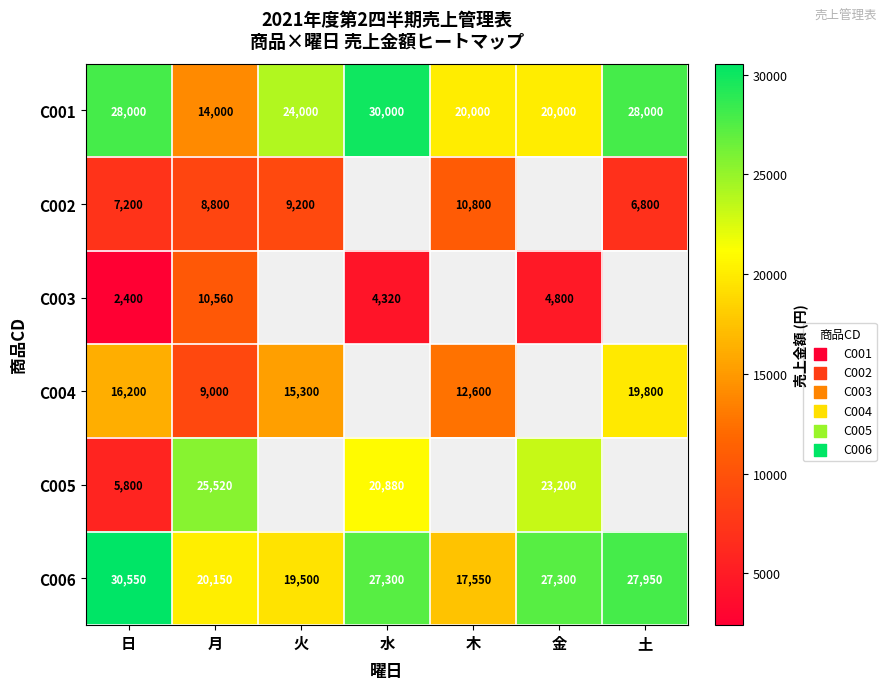

What is the difference between the highest and lowest values at 日?

28150